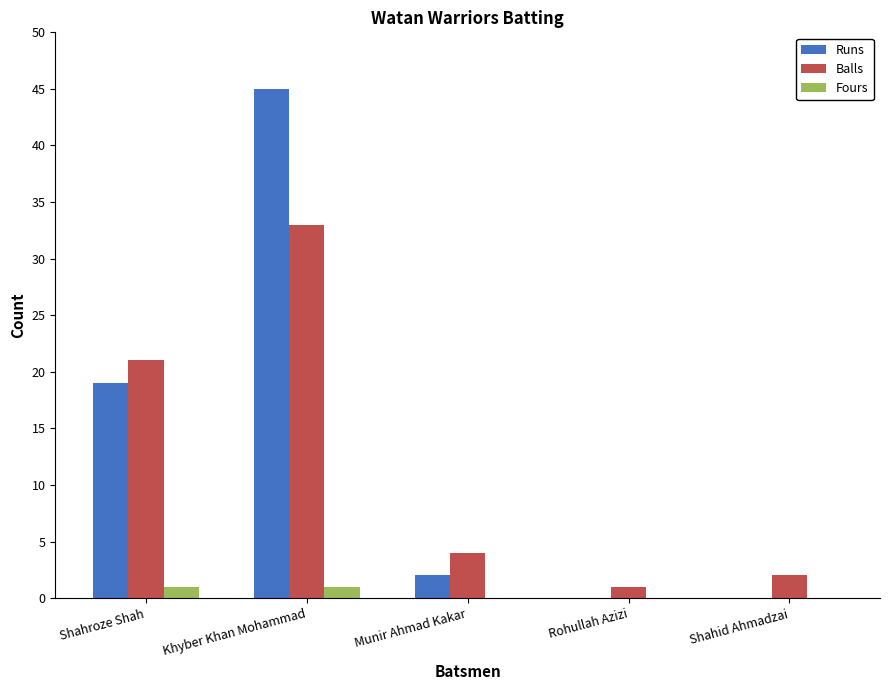

What are all the series names shown in the legend?

Runs, Balls, Fours